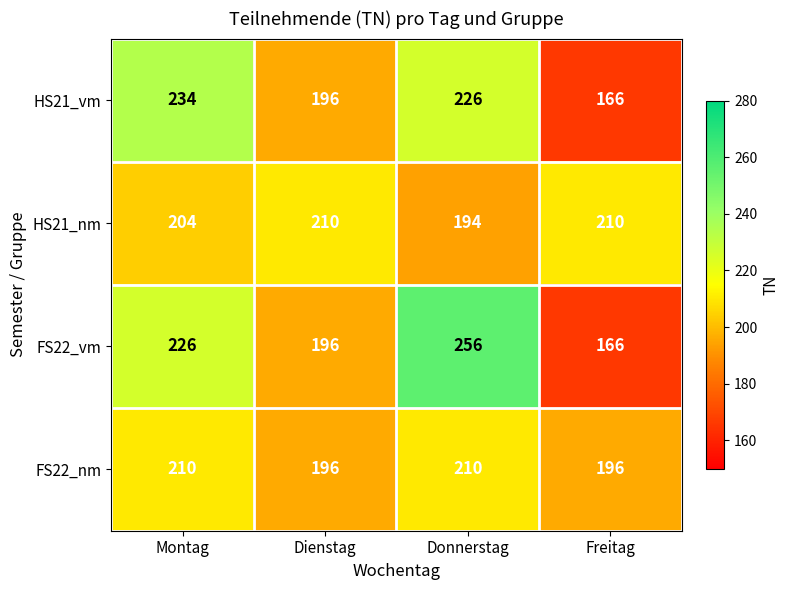

Rank the categories by HS21_vm value from lowest to highest.

Freitag, Dienstag, Donnerstag, Montag